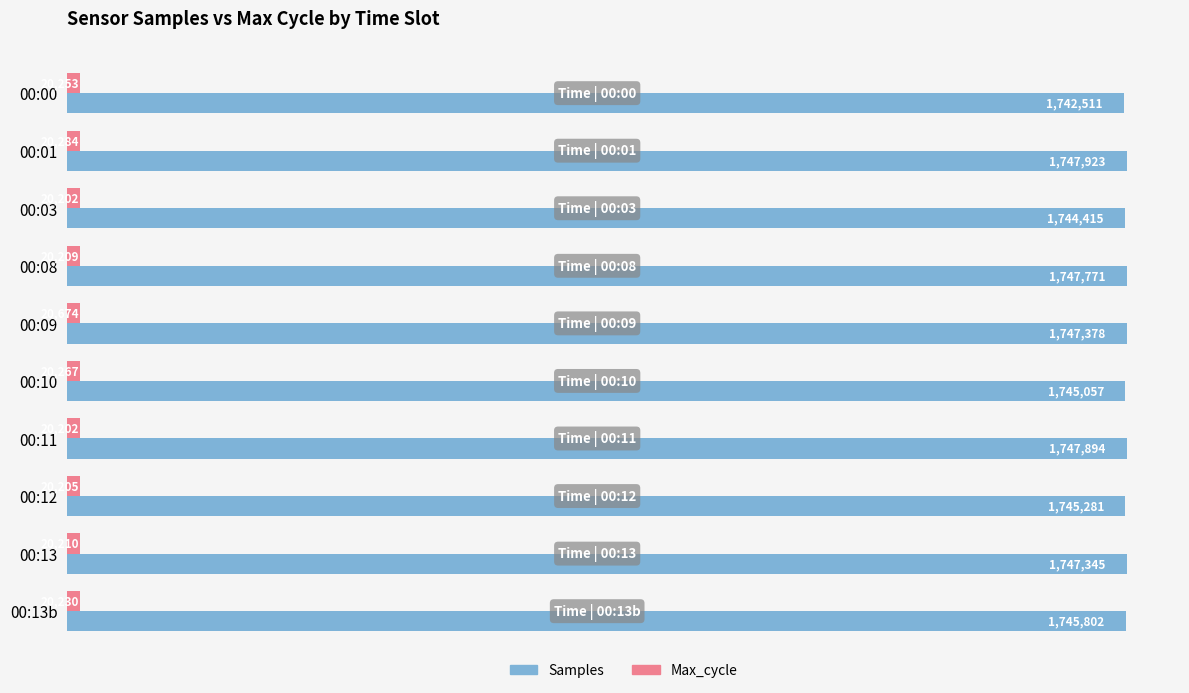

What are all the series names shown in the legend?

Samples, Max_cycle